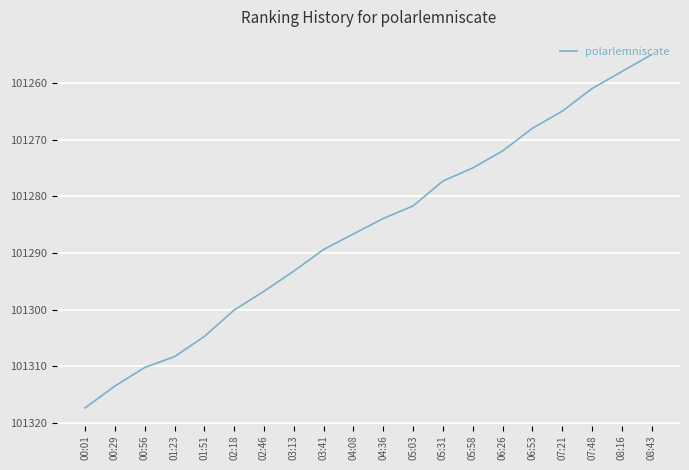

Read the value at 06:53.

101268.0